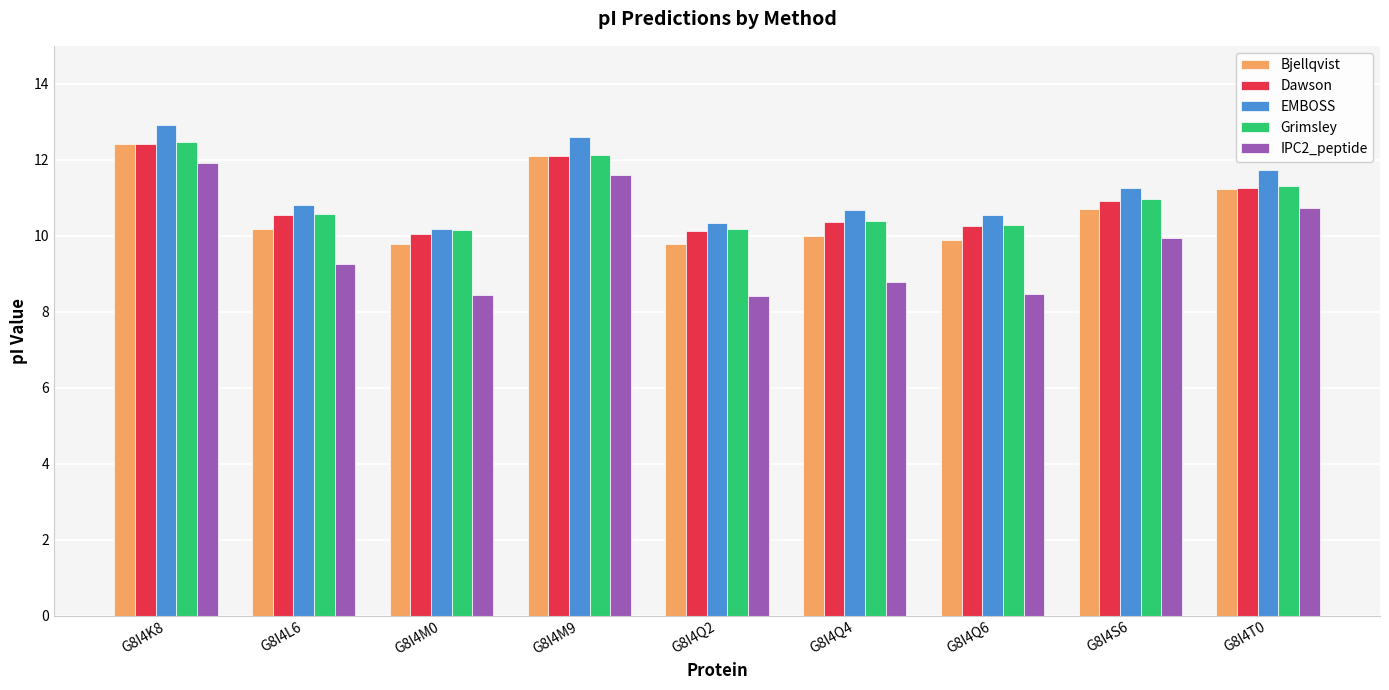

What are all the series names shown in the legend?

Bjellqvist, Dawson, EMBOSS, Grimsley, IPC2_peptide